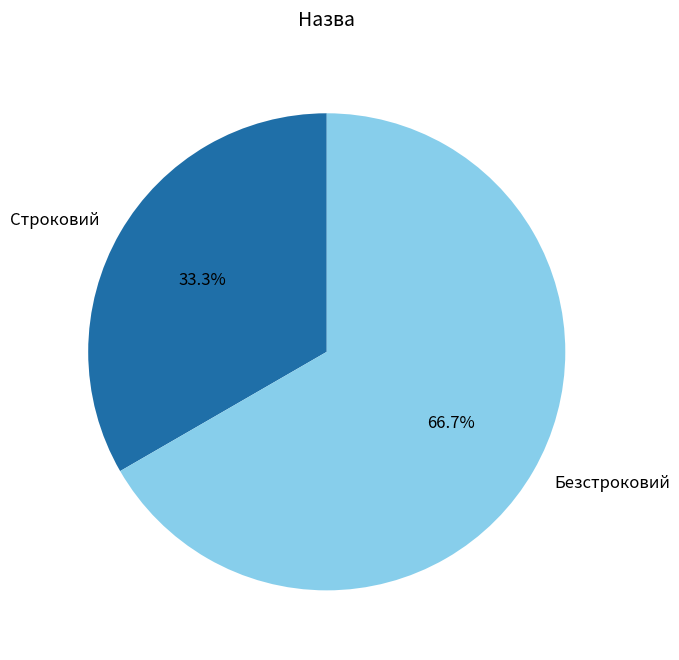

Count the number of slices in the pie.

2